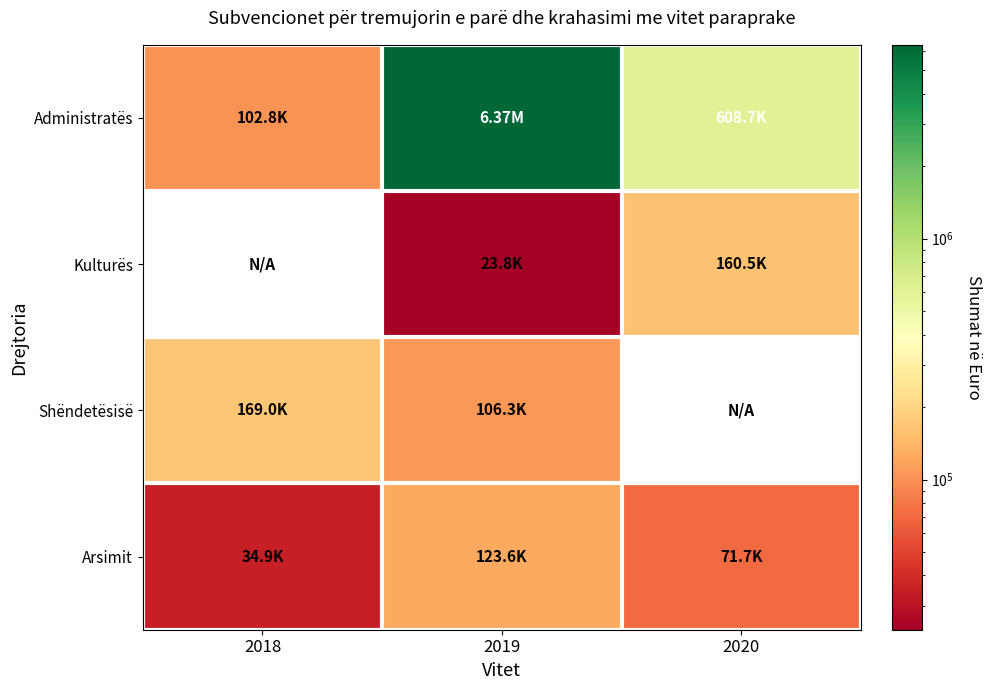

The value of Kulturës at 2020 is 245770.9. True or false?

False